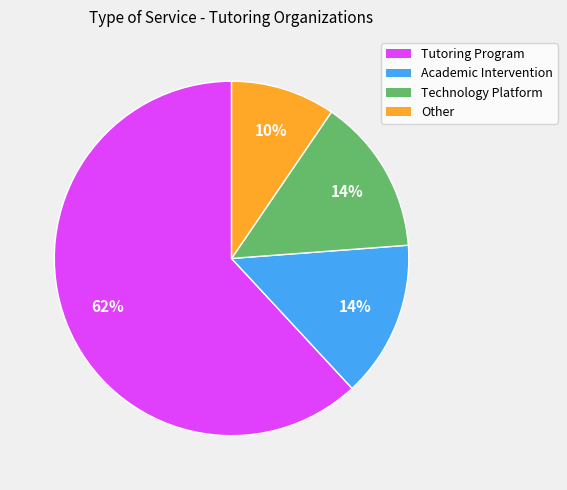

The Academic Intervention slice represents 28% of the pie. True or false?

False